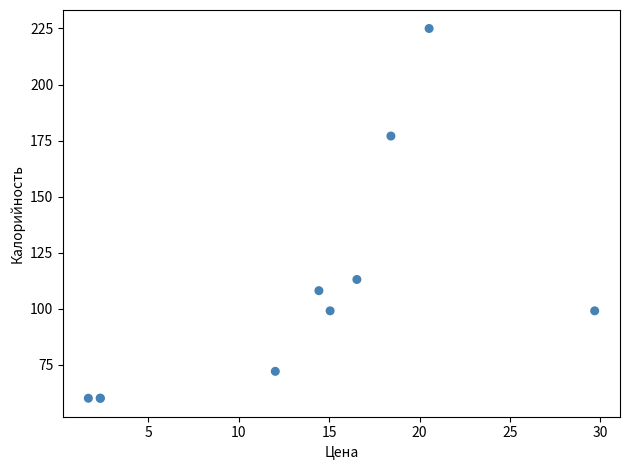

What Y value in the scatter plot is closest to 142?

113